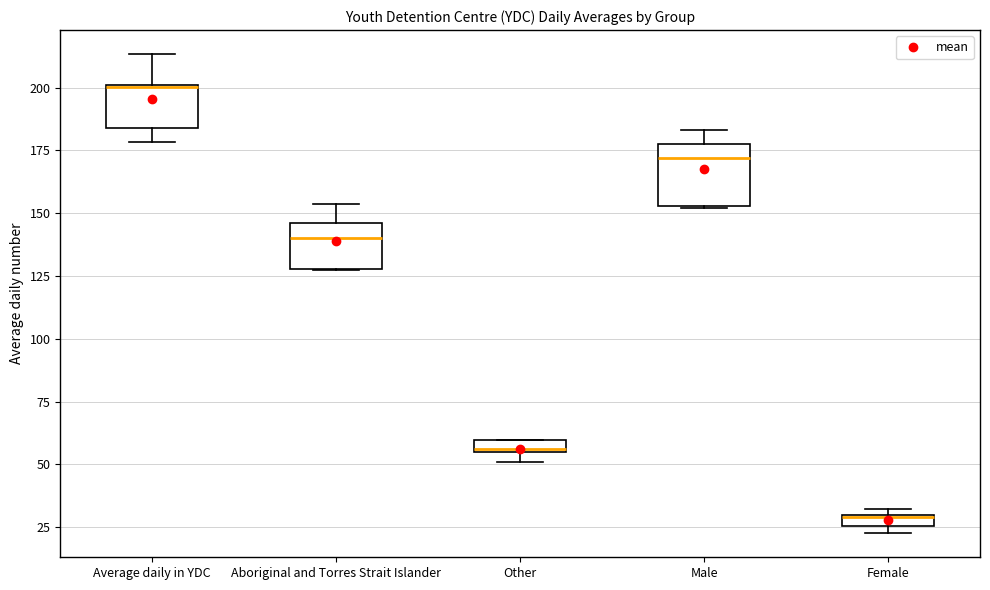

Which box's median line is the highest?

Average daily in YDC